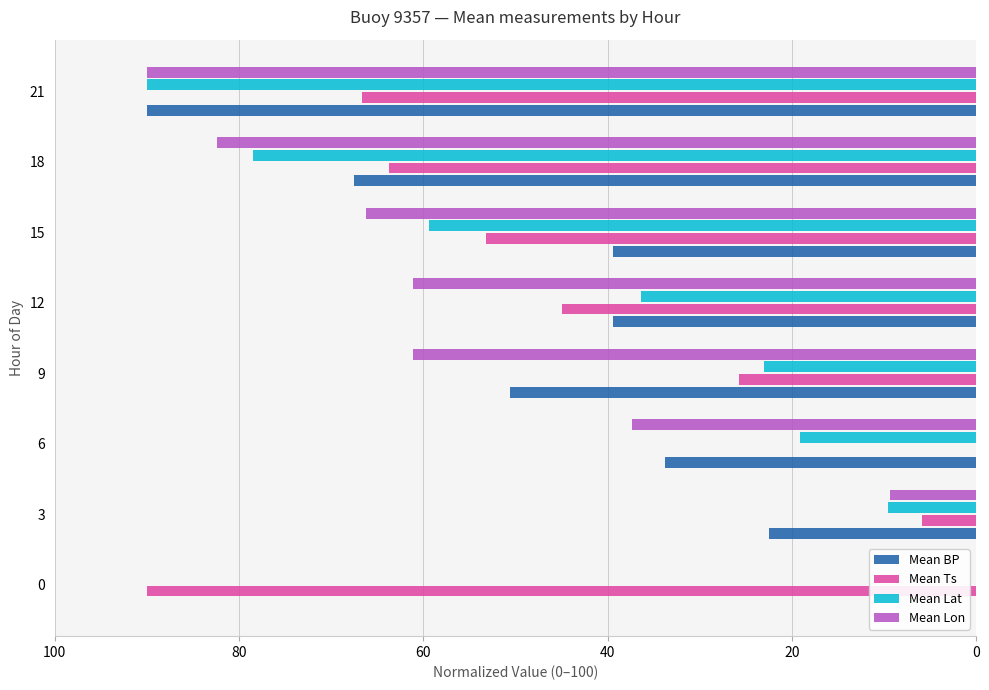

What are all the series names shown in the legend?

Mean BP, Mean Ts, Mean Lat, Mean Lon